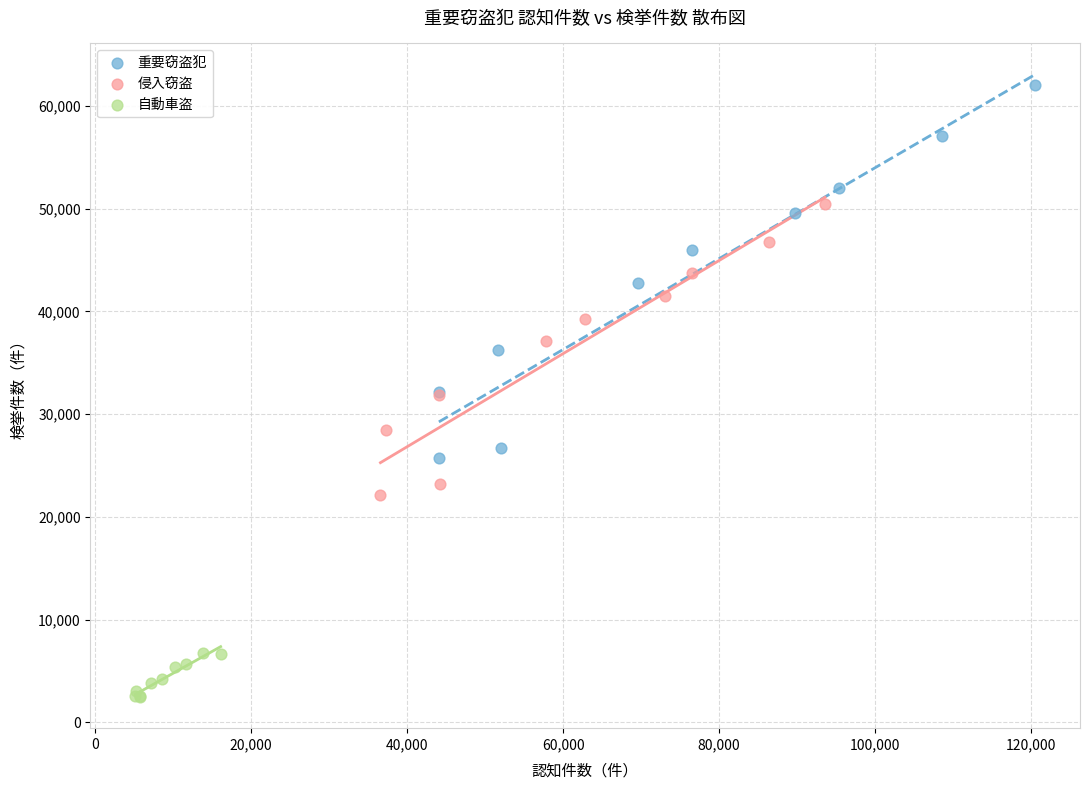

Which series reaches the maximum Y coordinate?

重要窃盗犯